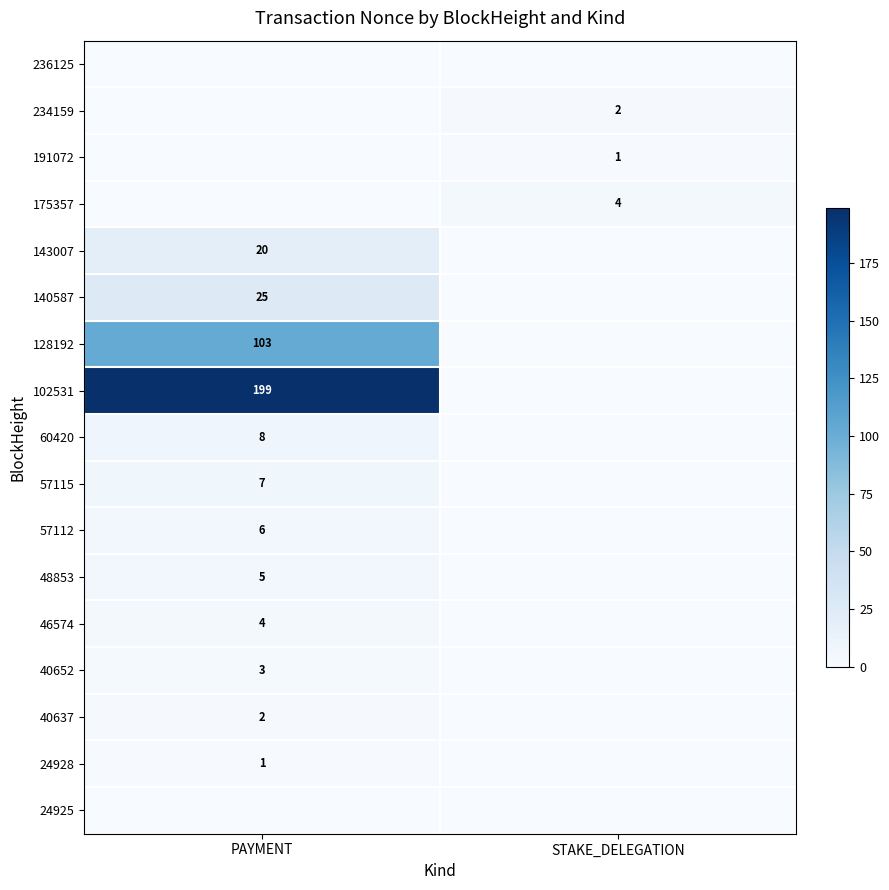

Is it true that 234159 equals 3 at STAKE_DELEGATION?

False